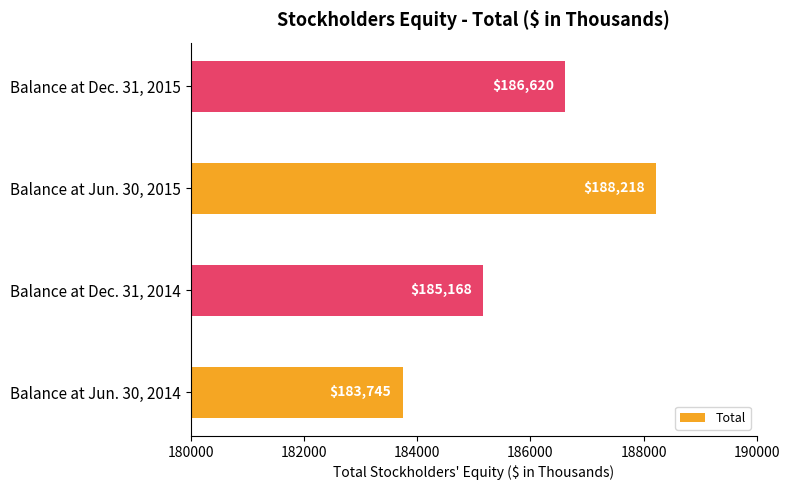

How many values are below 186620?

2